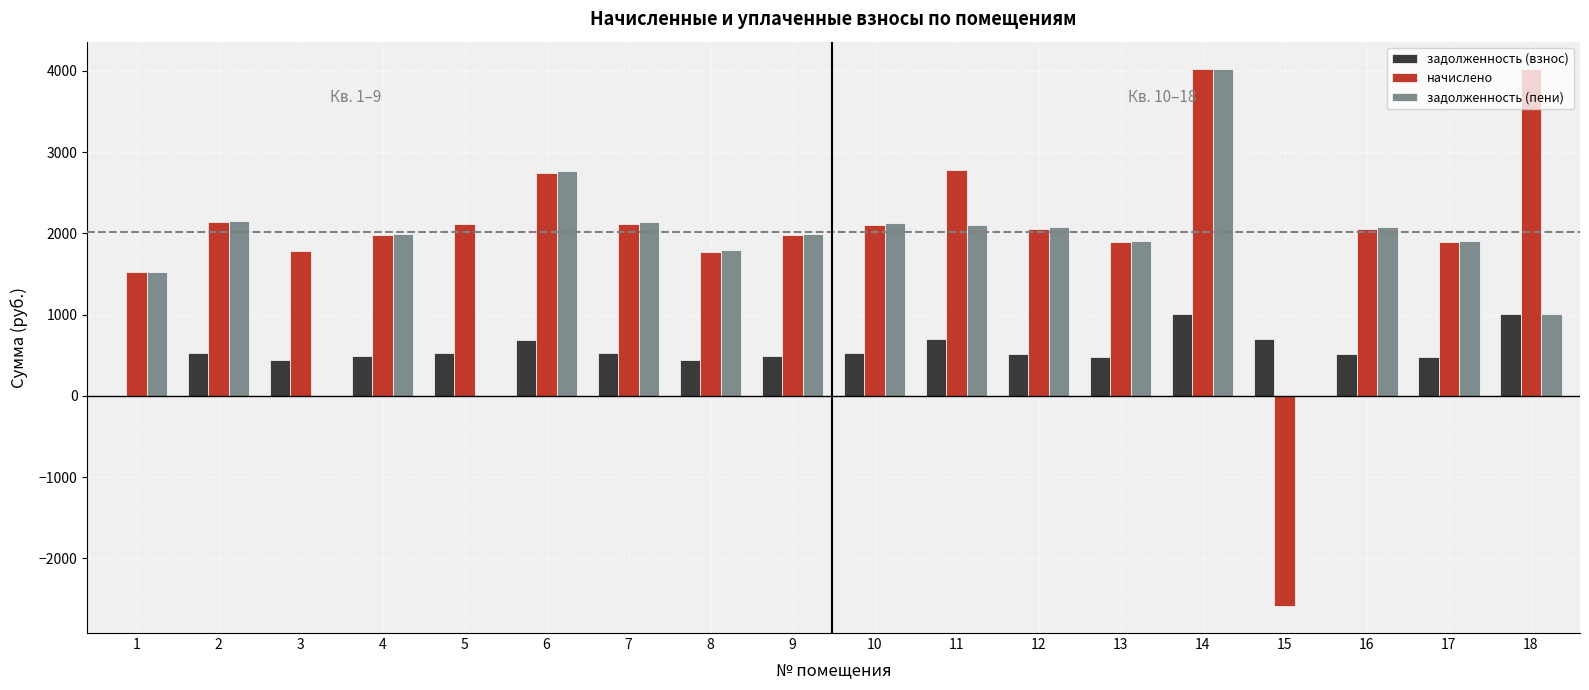

Count the number of categories in the chart.

18